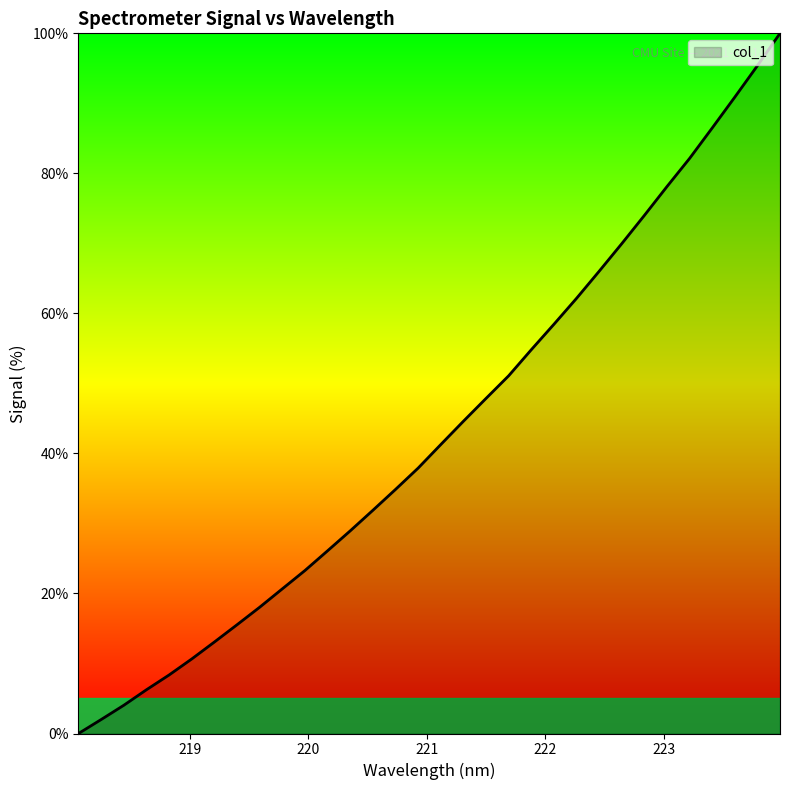

What is the greatest value displayed?

100.0